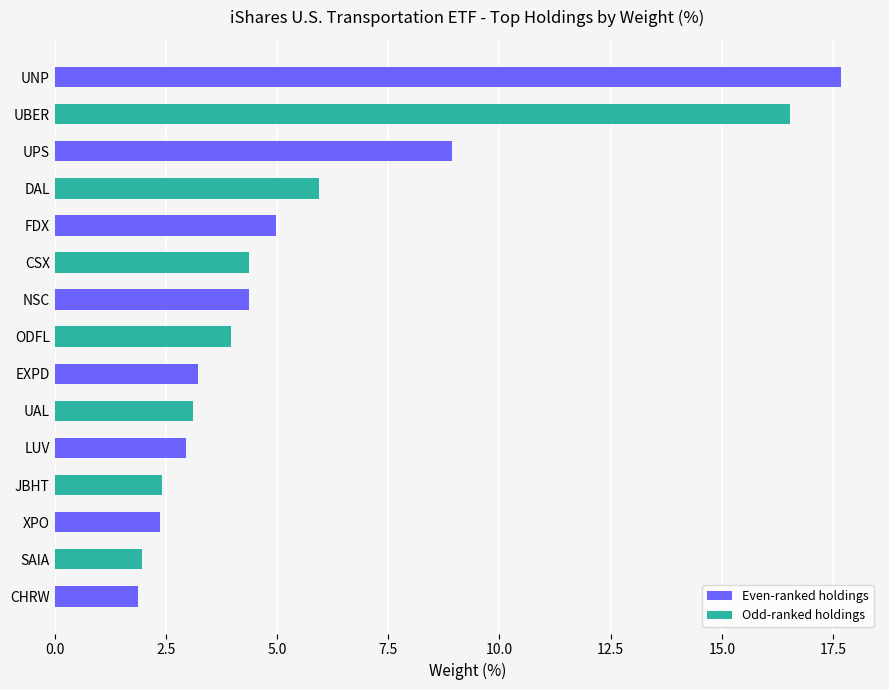

What is the difference between the second highest and second lowest values?

14.6